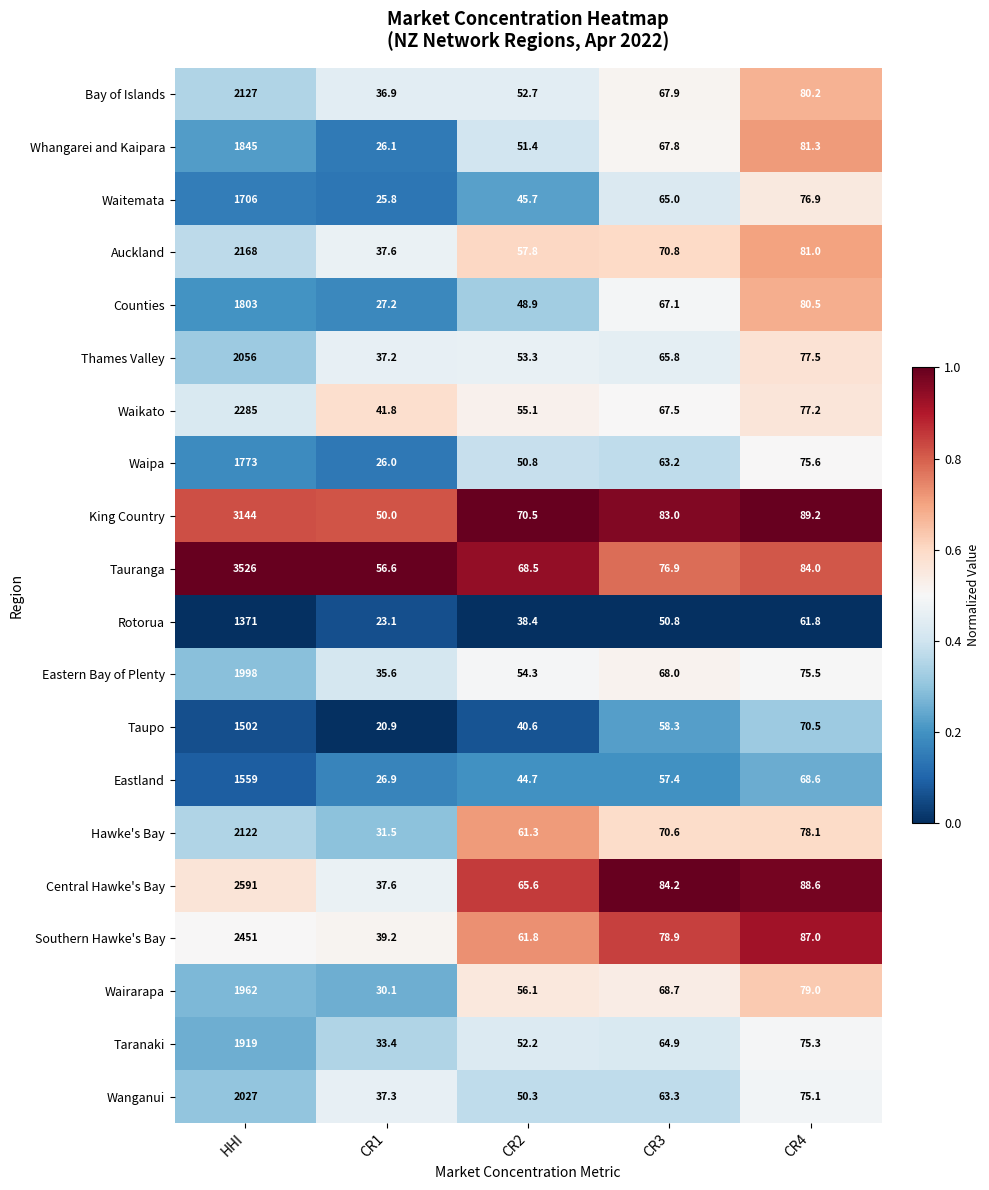

The value of Southern Hawke's Bay at CR3 is 78.9. True or false?

True